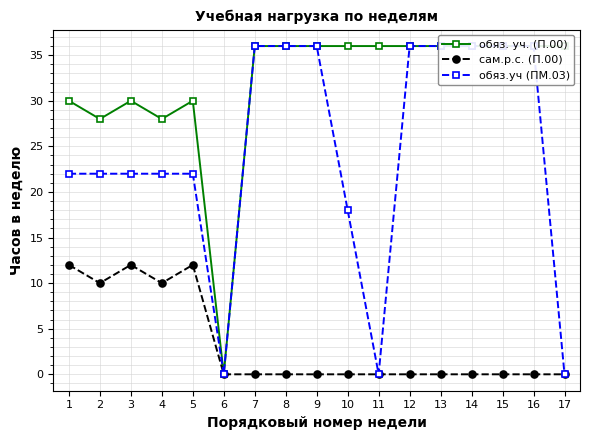

Rank the series at 12 from highest to lowest value.

обяз. уч. (П.00), обяз.уч (ПМ.03), сам.р.с. (П.00)